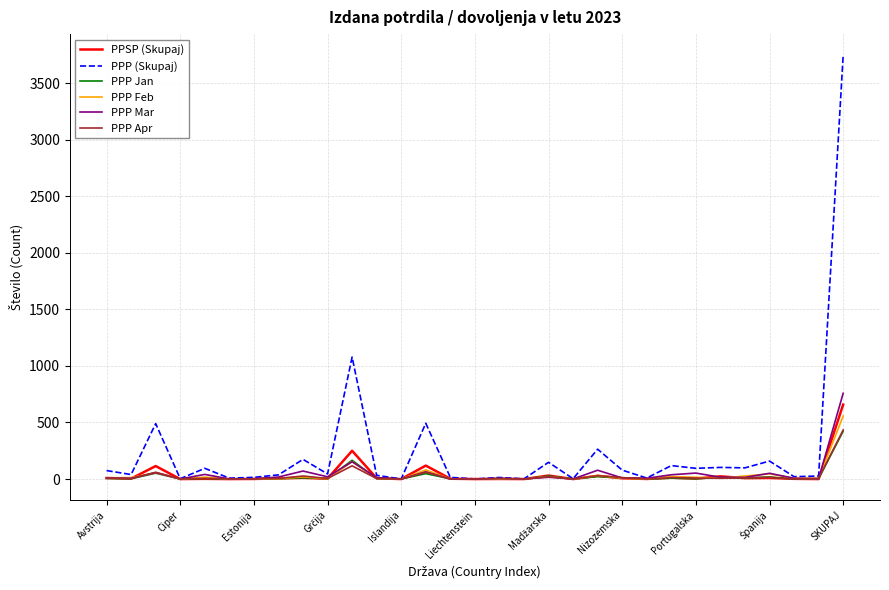

What is the greatest value displayed?

3745